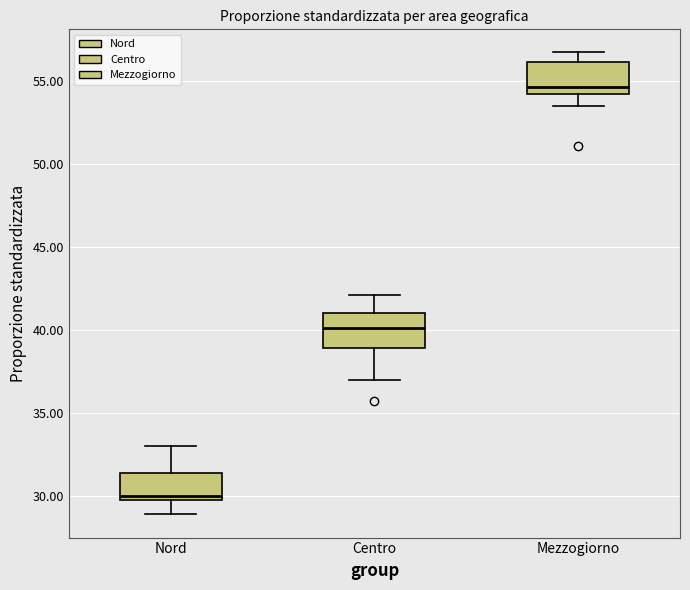

Reading left to right, transcribe this box plot: for each box, give where its median line is, the range the box spans, and where its two whiskers end, as read against the y-axis. The values are not printed on the chart, so give them approximately, as read against the axis.

Nord: median 30.0 (just above the box's lower edge), box 30.0 to 31.5, whiskers 29.0 to 33.0
Centro: median 40.0, box 39.0 to 41.0, whiskers 37.0 to 42.0
Mezzogiorno: median 54.5, box 54.0 to 56.0, whiskers 53.5 to 56.5